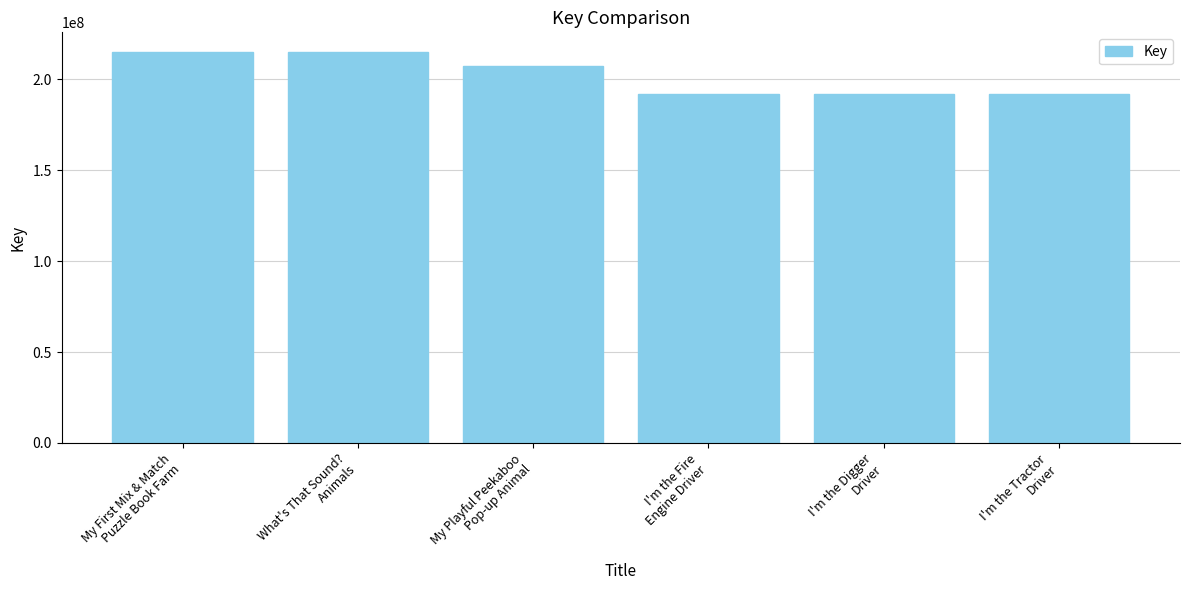

What is the label of the 1st bar from the right?

I'm the Tractor
Driver